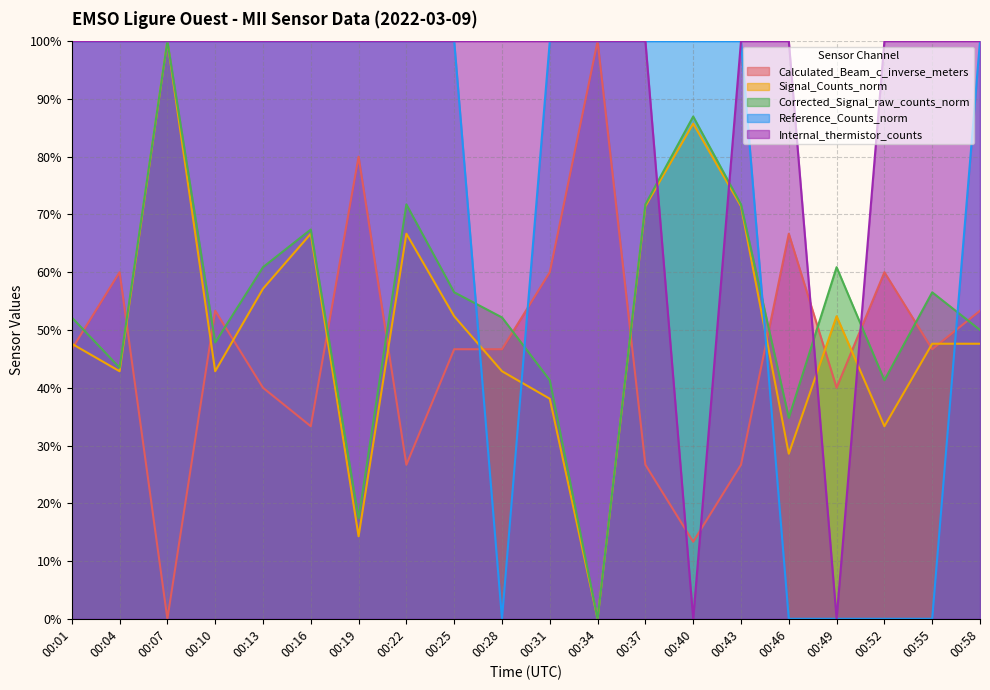

Is it true that Signal_Counts_norm equals -33.1 at 00:34?

False